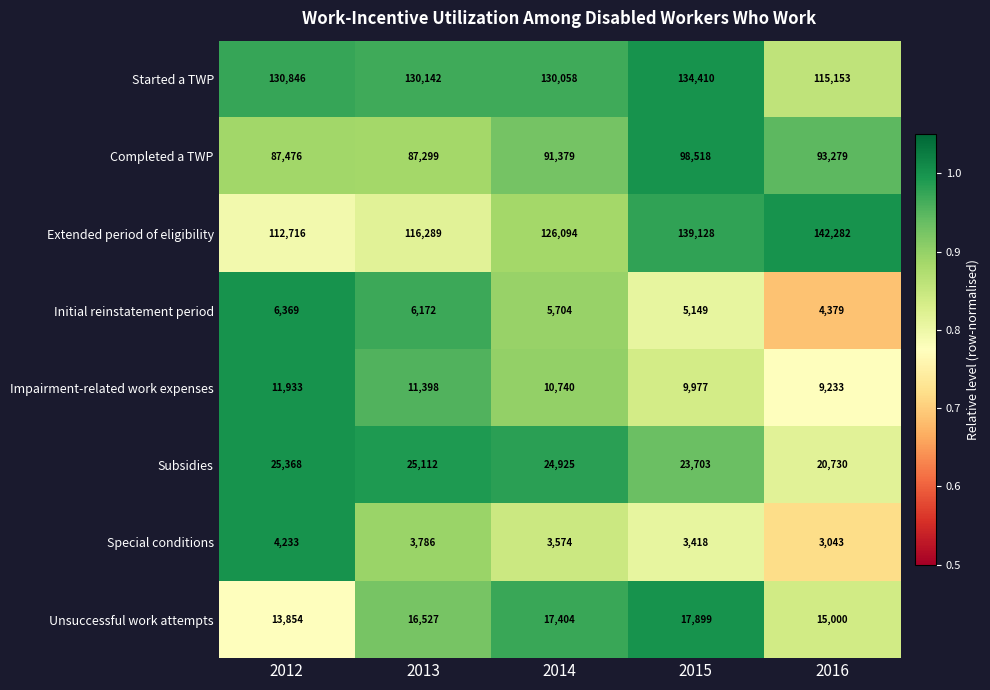

What is the difference between the second highest and minimum values in the Initial reinstatement period series?

1793